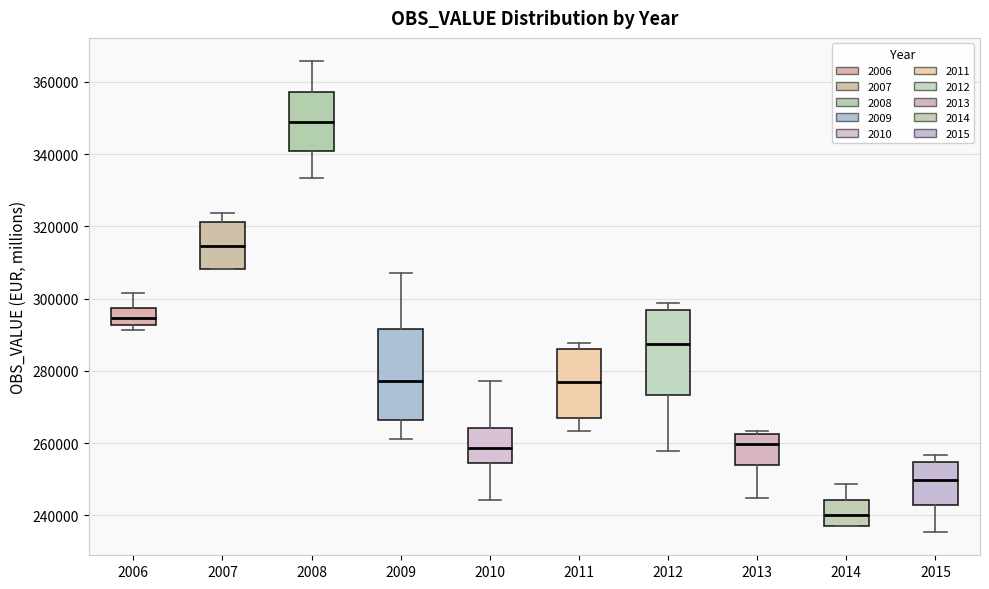

Which box's median line is the highest?

2008